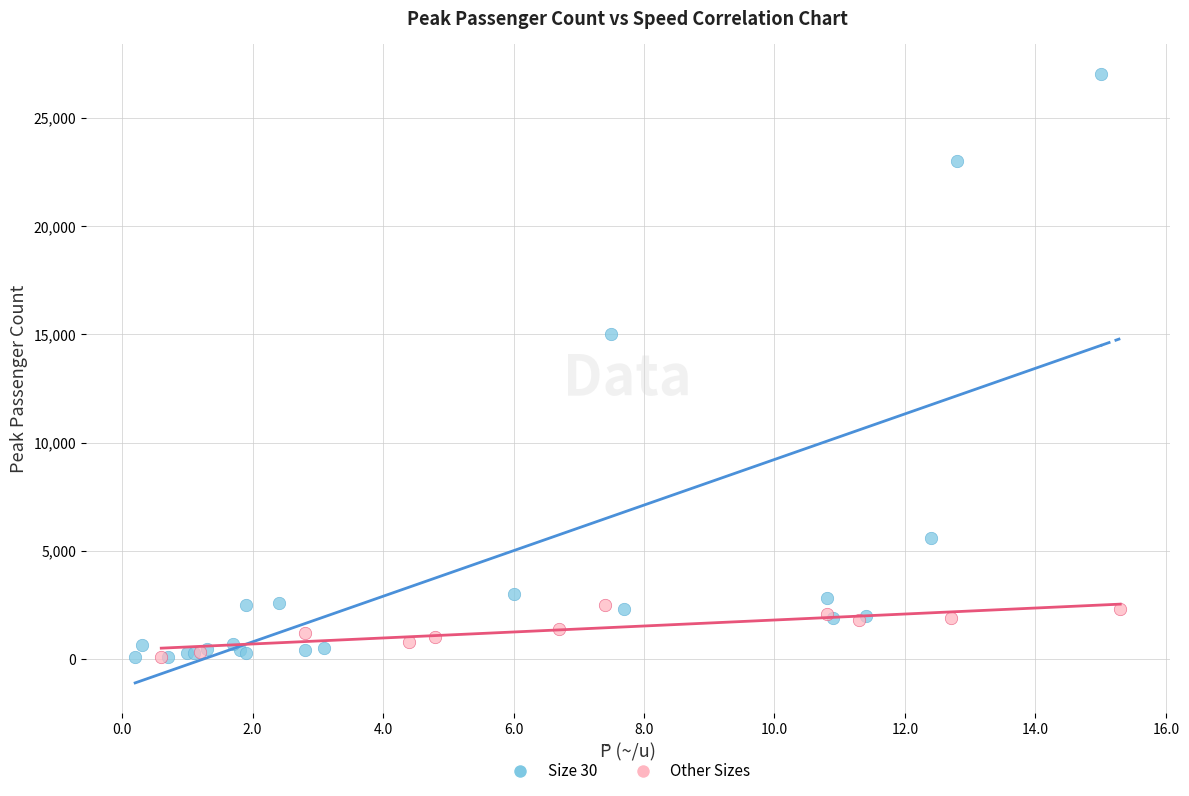

Which series has the widest spread of Y values?

Size 30